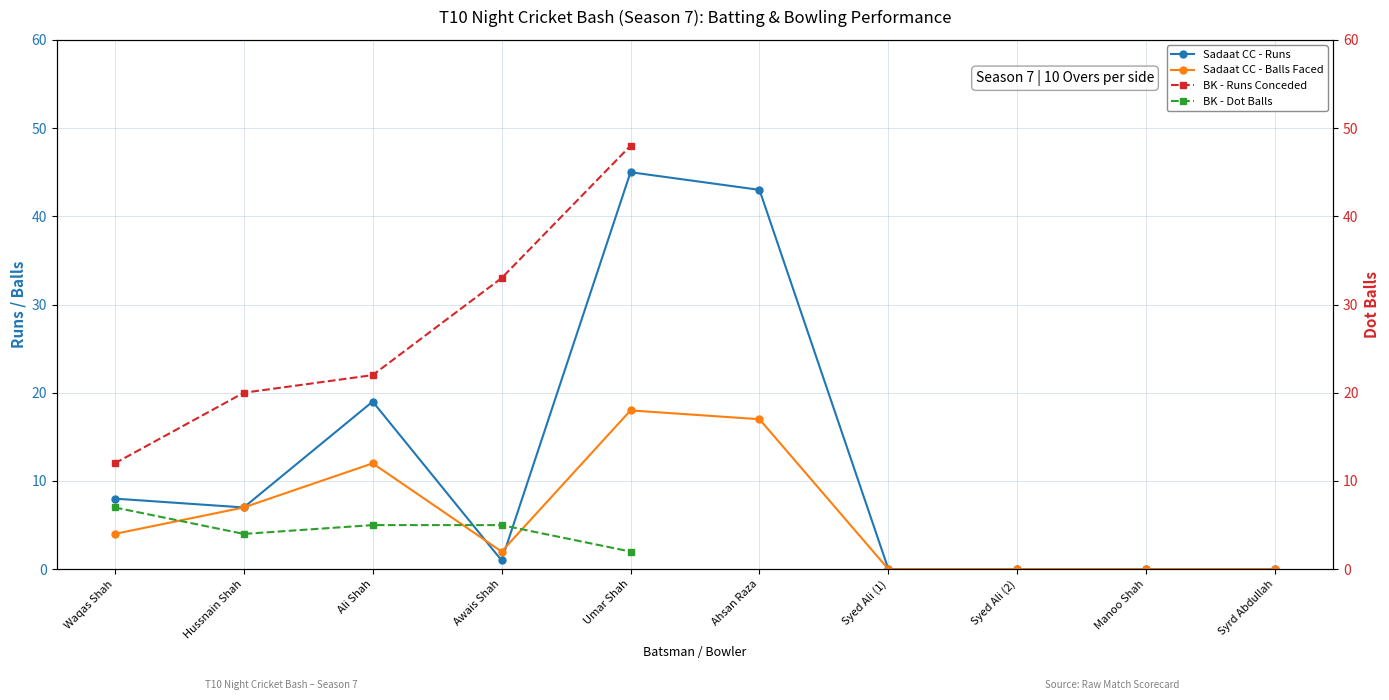

Does the chart have visible grid lines?

Yes